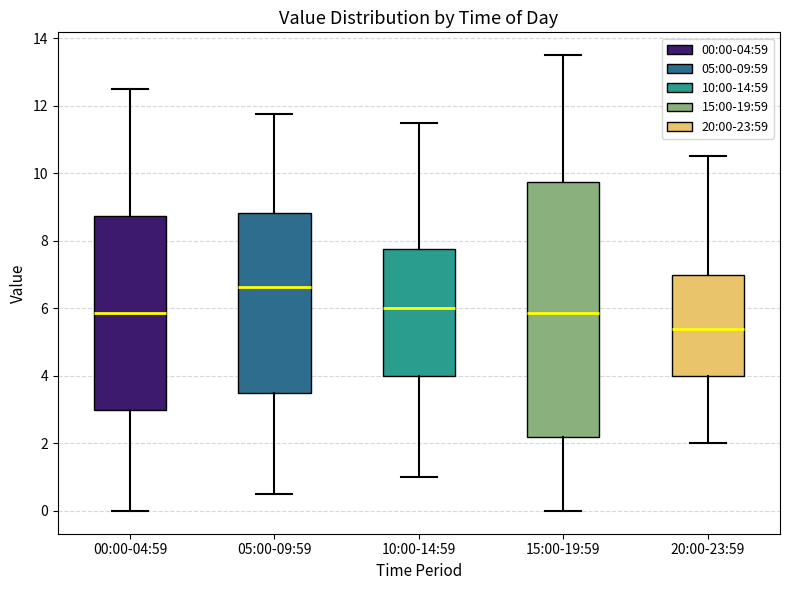

Where does the lower whisker of the box for 00:00-04:59 end on the y-axis? The values are not printed on the chart, so give them approximately, as read against the axis.

0.0